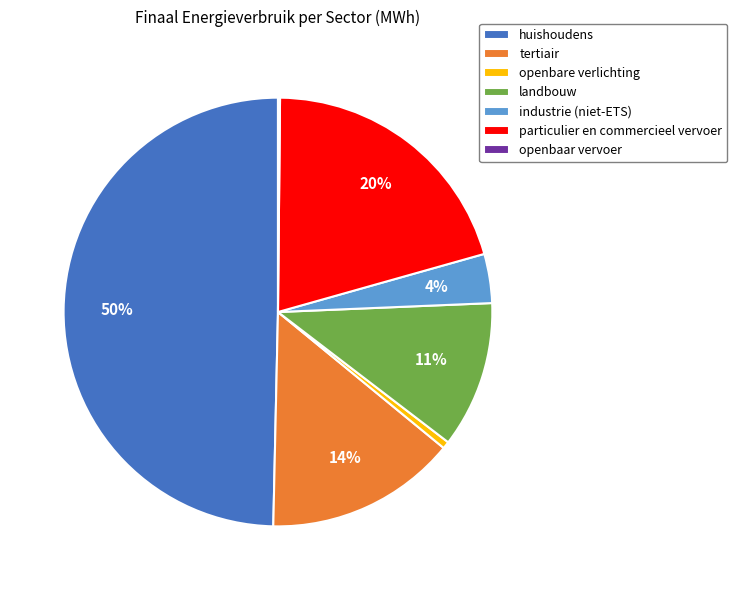

To the nearest percent, what is the combined percentage of openbare verlichting and tertiair?

15%